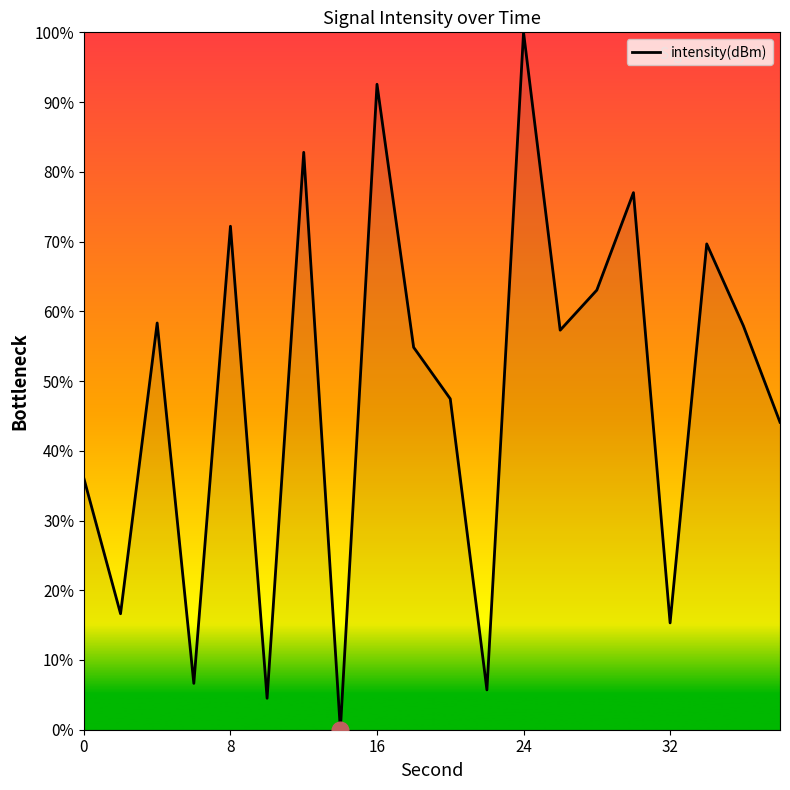

What is the maximum value shown in the chart?

100.0